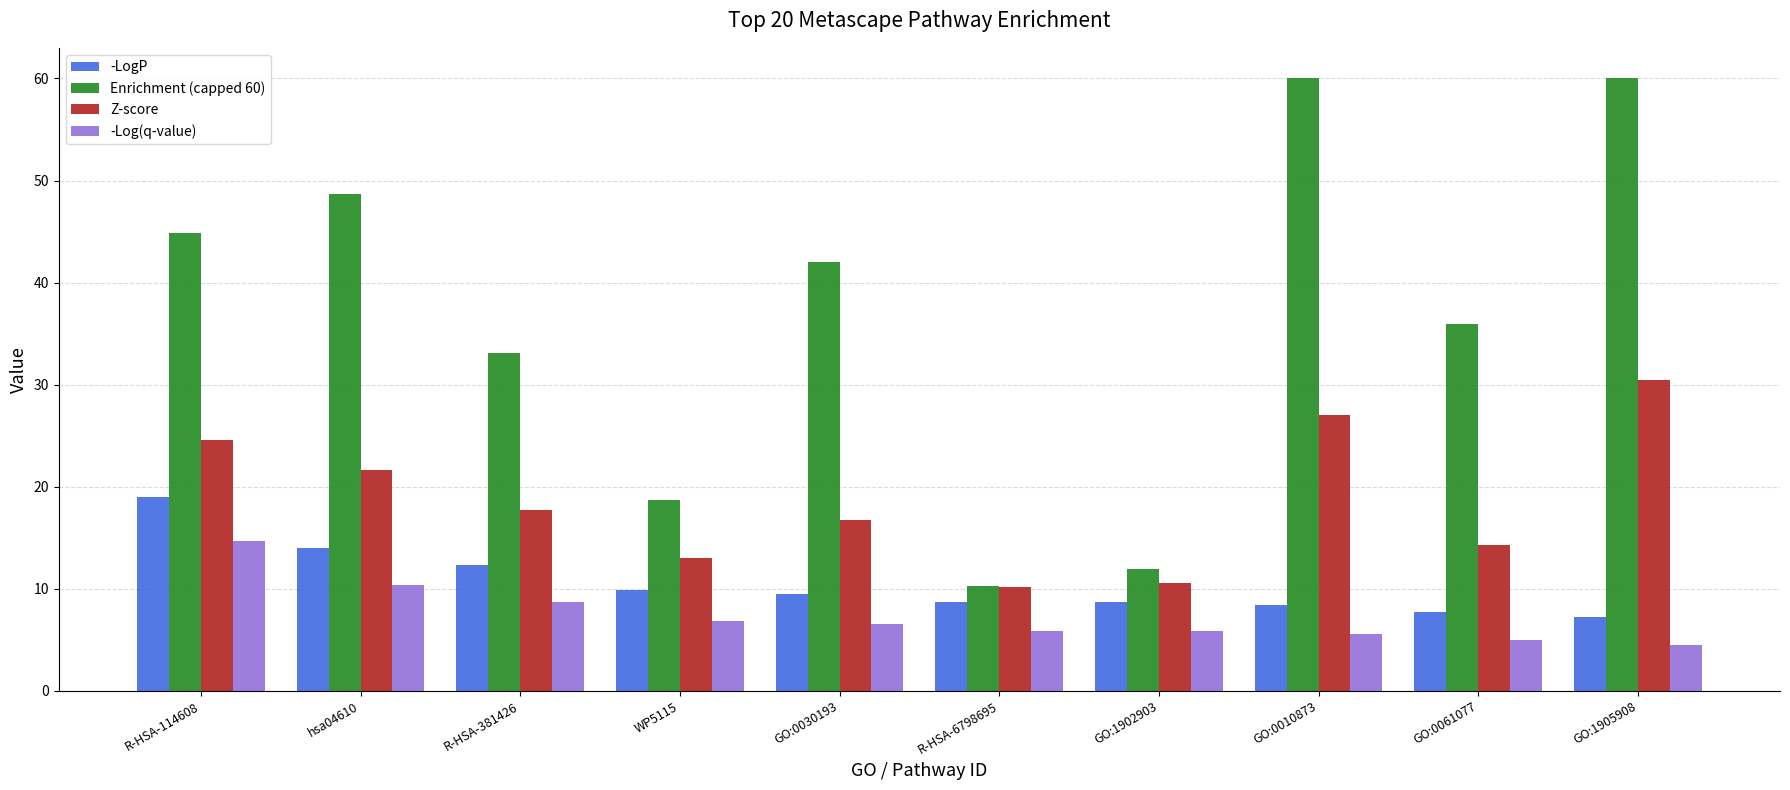

Are the bars grouped side by side (vs. stacked)?

Yes